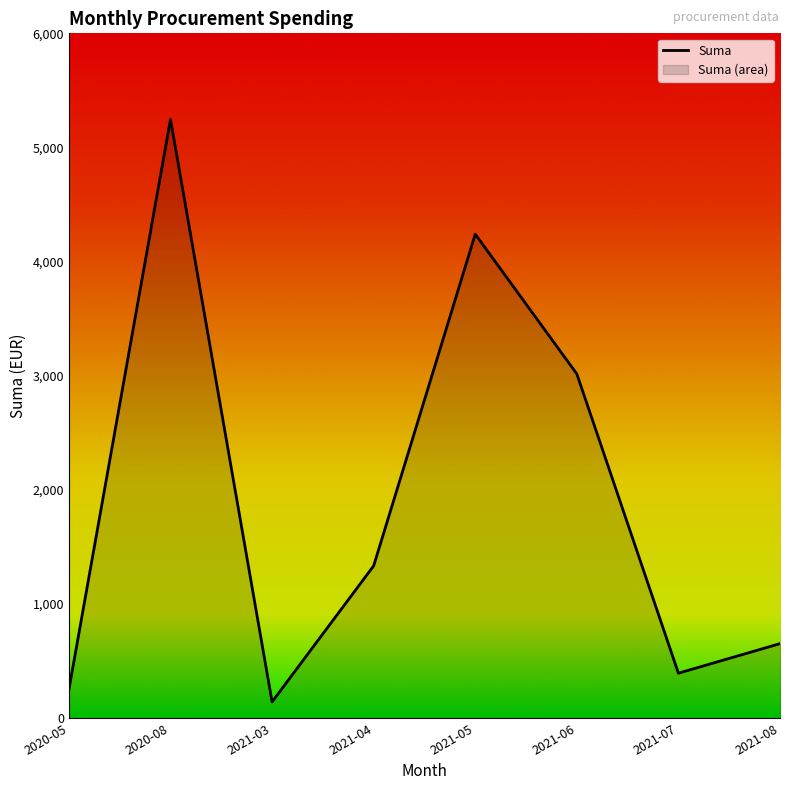

Where does the data first go above 142?

2020-05